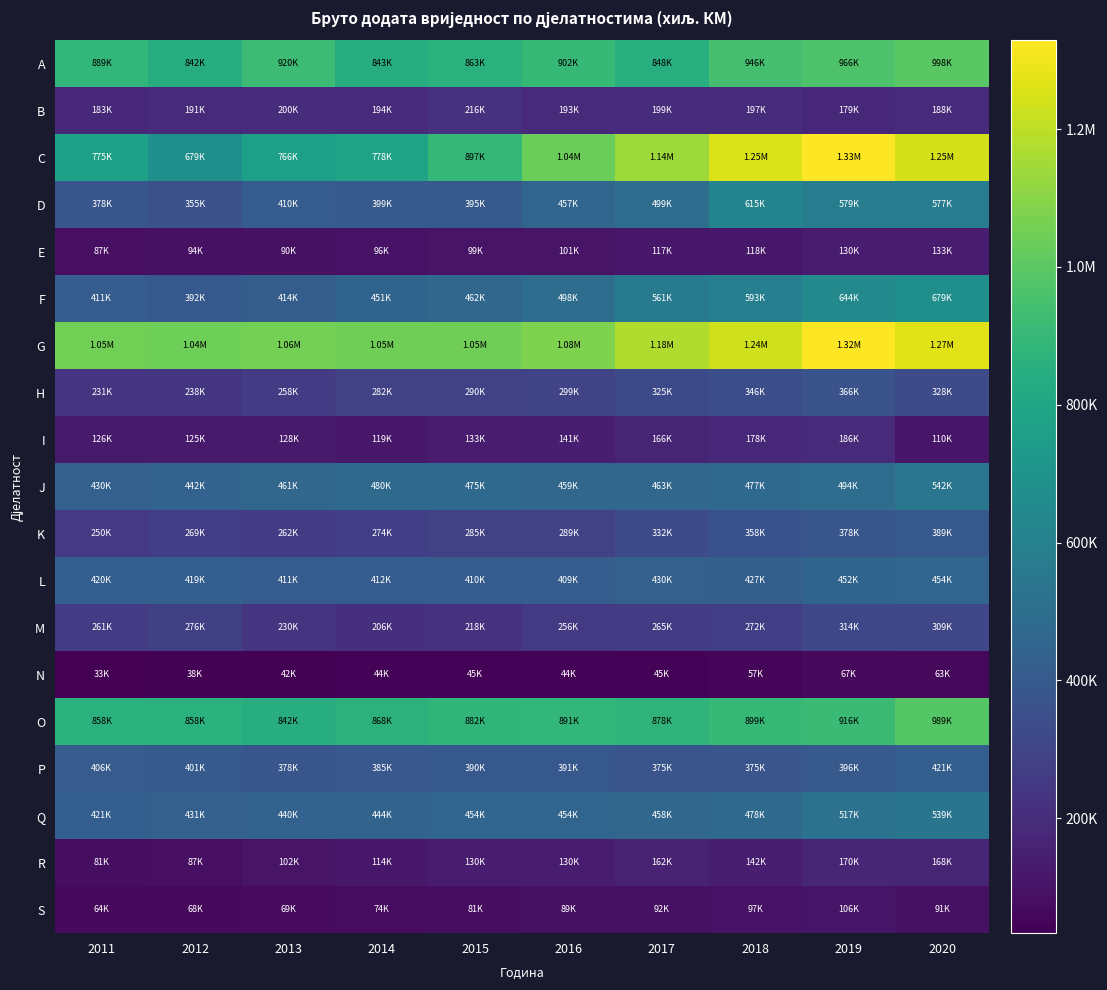

Reading left to right, transcribe all the data shown in this chart.

A: 2011=889219	2012=841558	2013=920215	2014=842790	2015=862895	2016=901681	2017=848366	2018=946166	2019=966370	2020=997631
B: 2011=183186	2012=190562	2013=200060	2014=194159	2015=216163	2016=192559	2017=198648	2018=197041	2019=179065	2020=187951
C: 2011=775156	2012=679306	2013=766087	2014=778250	2015=897455	2016=1037491	2017=1140152	2018=1252955	2019=1328546	2020=1245526
D: 2011=378116	2012=354505	2013=410187	2014=398690	2015=394924	2016=456922	2017=498687	2018=615259	2019=579337	2020=576713
E: 2011=86882	2012=93749	2013=90236	2014=95600	2015=99160	2016=100511	2017=117318	2018=117549	2019=130455	2020=132800
F: 2011=410537	2012=392064	2013=414404	2014=450870	2015=461892	2016=497969	2017=561088	2018=592729	2019=643664	2020=679485
G: 2011=1051604	2012=1042129	2013=1059455	2014=1049518	2015=1047003	2016=1077921	2017=1175666	2018=1235476	2019=1324630	2020=1271948
H: 2011=230835	2012=238127	2013=258359	2014=281561	2015=289793	2016=298980	2017=325376	2018=346132	2019=365581	2020=327518
I: 2011=125685	2012=125104	2013=127865	2014=119472	2015=133121	2016=140990	2017=165823	2018=178364	2019=186483	2020=109551
J: 2011=430397	2012=442211	2013=461054	2014=479947	2015=474934	2016=459425	2017=463140	2018=476517	2019=494448	2020=541712
K: 2011=250136	2012=268942	2013=262036	2014=273858	2015=285212	2016=289090	2017=332148	2018=358279	2019=378121	2020=389300
L: 2011=420173	2012=418663	2013=411336	2014=411545	2015=410321	2016=409419	2017=429595	2018=426753	2019=452016	2020=454459
M: 2011=261041	2012=276320	2013=229840	2014=205839	2015=218124	2016=255721	2017=265202	2018=271875	2019=314108	2020=309457
N: 2011=33200	2012=38423	2013=41921	2014=44184	2015=44916	2016=43881	2017=45236	2018=56542	2019=66806	2020=63387
O: 2011=858043	2012=858094	2013=841607	2014=867868	2015=881769	2016=890852	2017=877566	2018=898712	2019=916431	2020=988993
P: 2011=405951	2012=401479	2013=377699	2014=385155	2015=390281	2016=390881	2017=374981	2018=374713	2019=395891	2020=420757
Q: 2011=421025	2012=431182	2013=439737	2014=444056	2015=453509	2016=454353	2017=458392	2018=477553	2019=517171	2020=538581
R: 2011=81326	2012=87060	2013=102290	2014=114495	2015=129637	2016=130138	2017=162126	2018=141801	2019=169899	2020=167633
S: 2011=64406	2012=67775	2013=69342	2014=74217	2015=81457	2016=89312	2017=91963	2018=97063	2019=106016	2020=90944